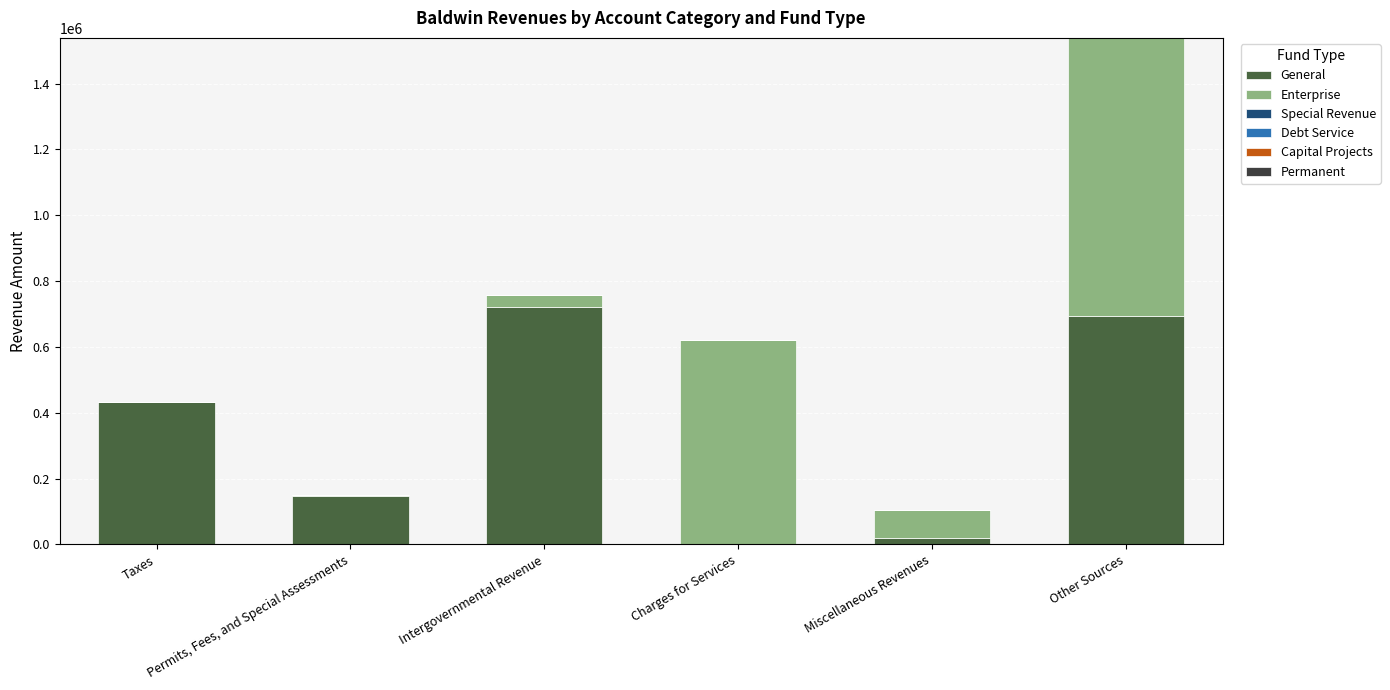

What is the sum of all General values?

2015258